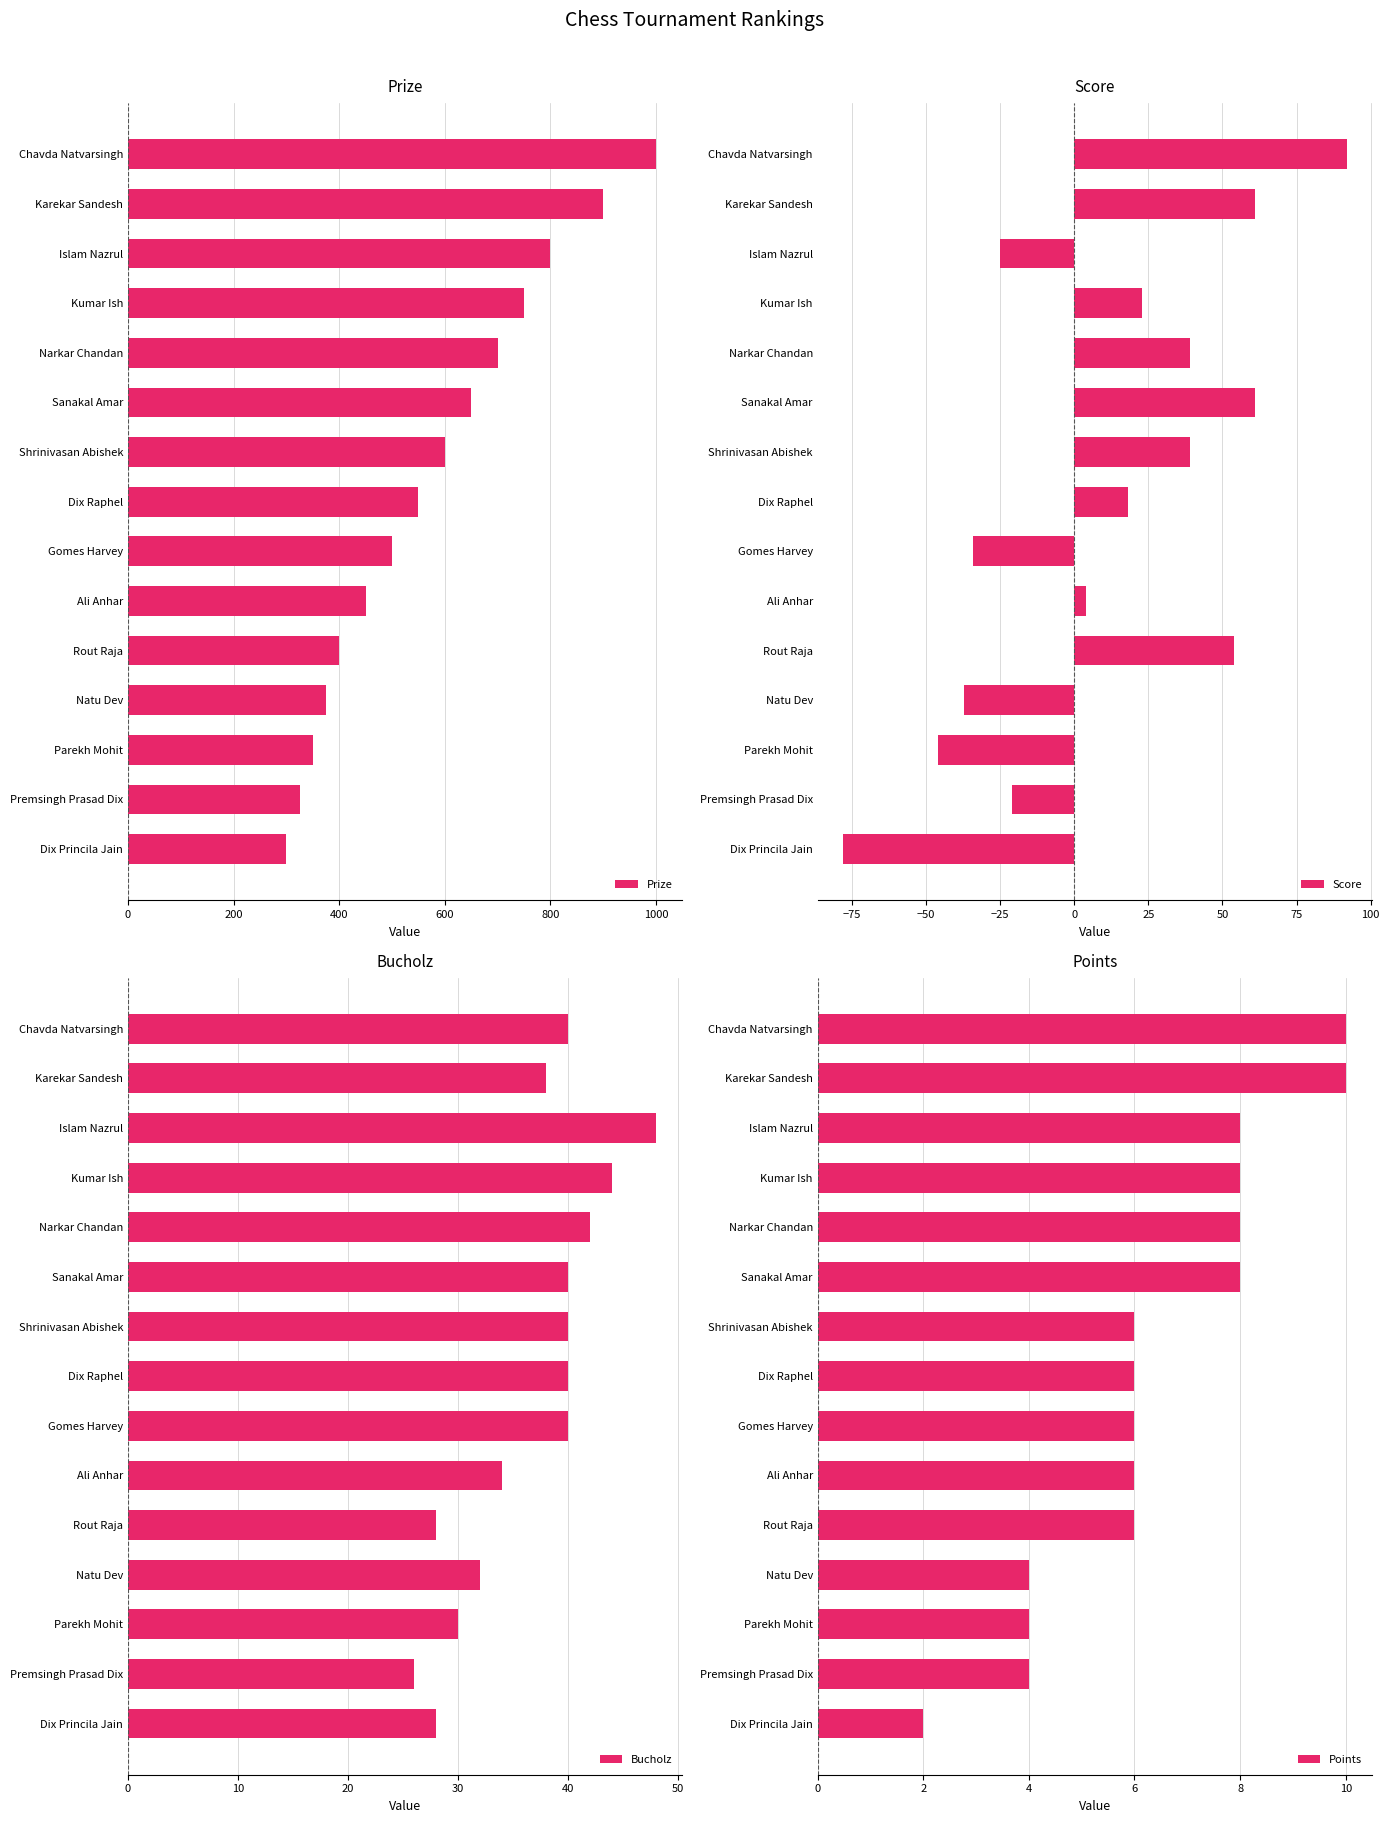

The value of Prize at Narkar Chandan is 381. True or false?

False